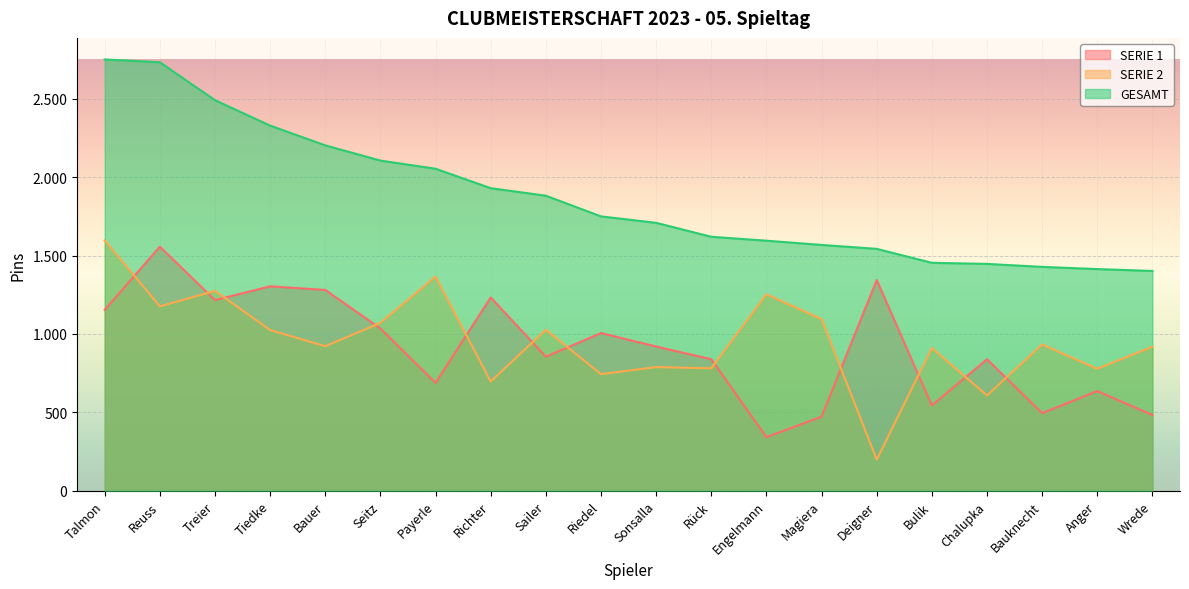

What is the sum of the GESAMT values at Tiedke and Treier?

4820